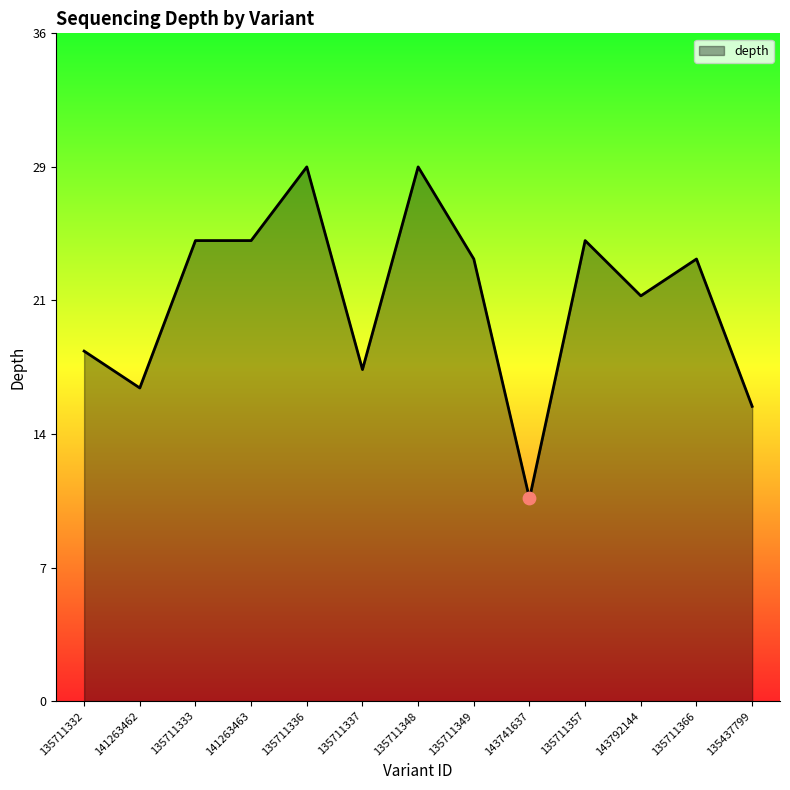

What is the change in value from 135711357 to 135711366?

-1